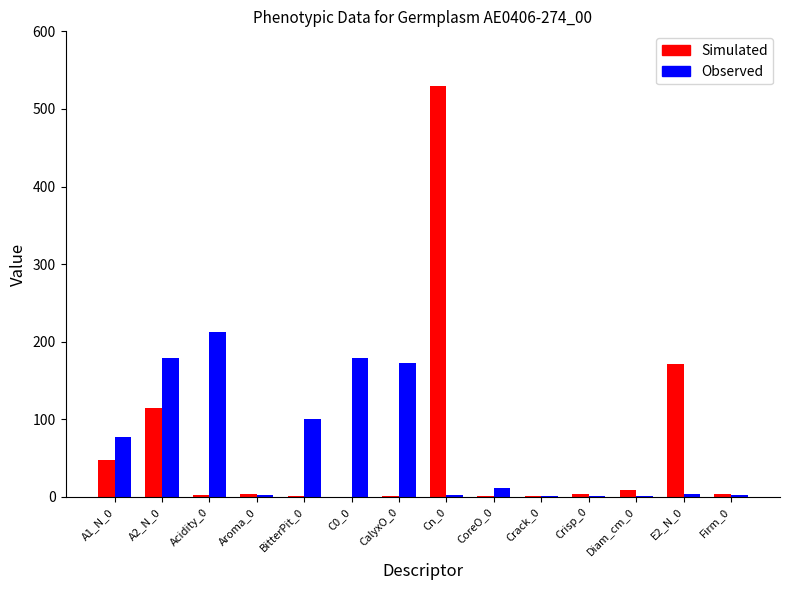

What are all the series names shown in the legend?

Simulated, Observed